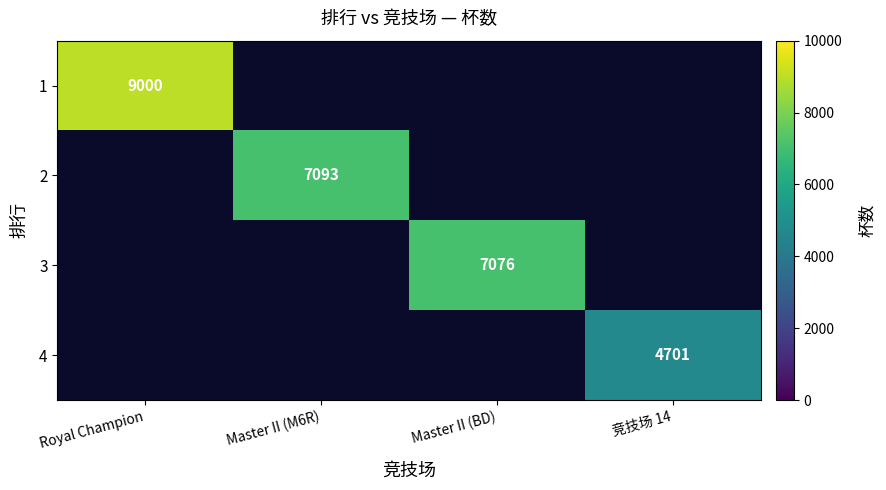

True or false: 3 has a value of 7076 at Master II (BD).

True